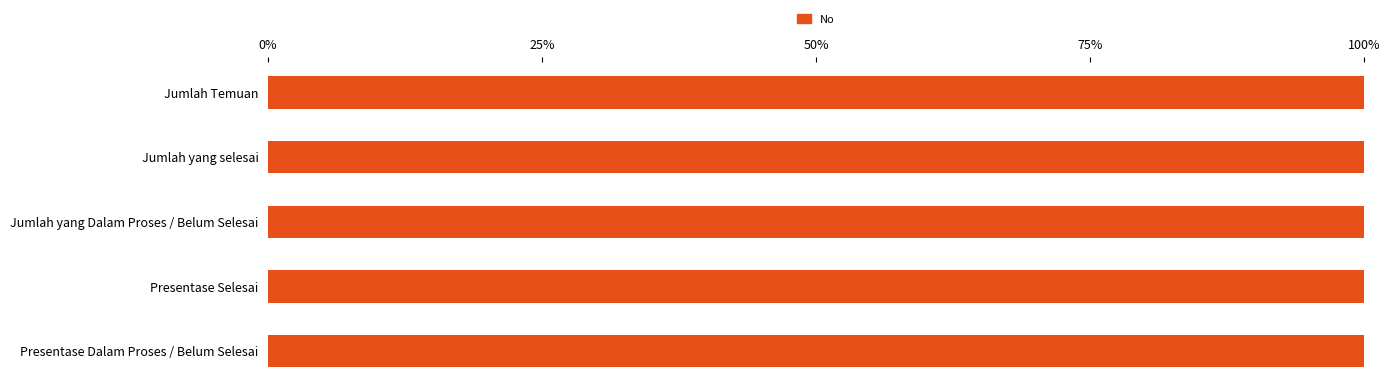

The value at Jumlah Temuan is 1. True or false?

True